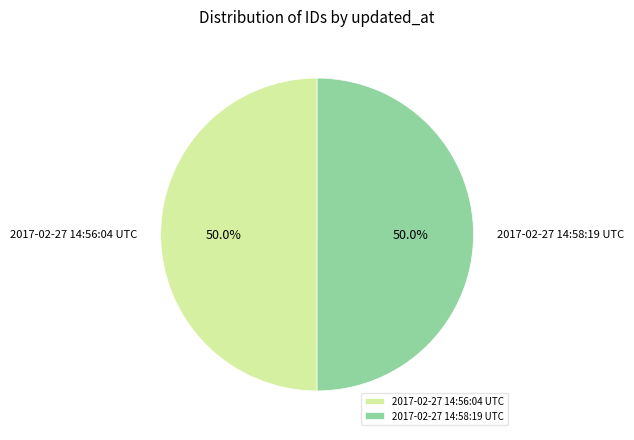

Is it true that 2017-02-27 14:56:04 UTC is 64% of the pie?

False